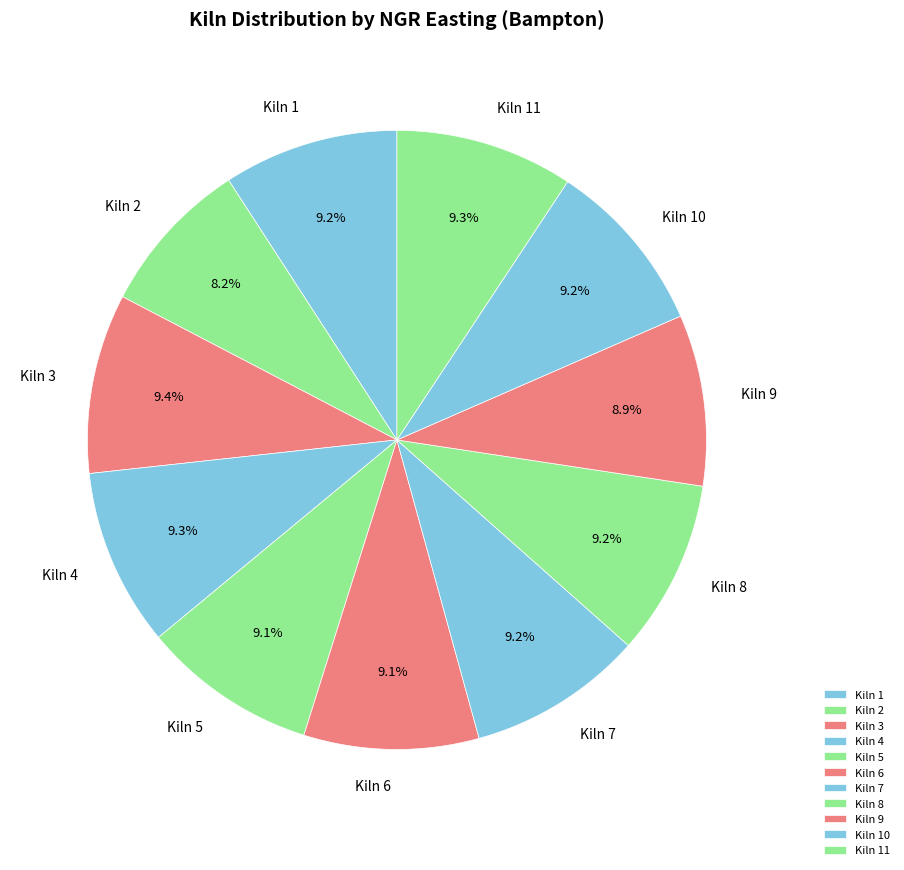

Count the number of slices in the pie.

11